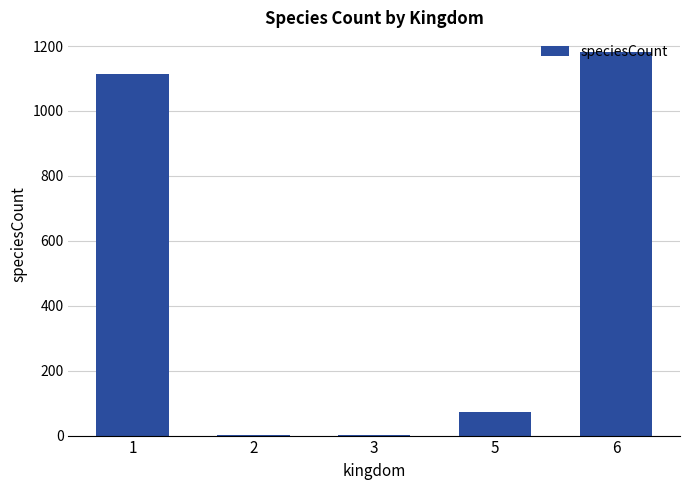

What is the sum of the values at 5 and 3?

73